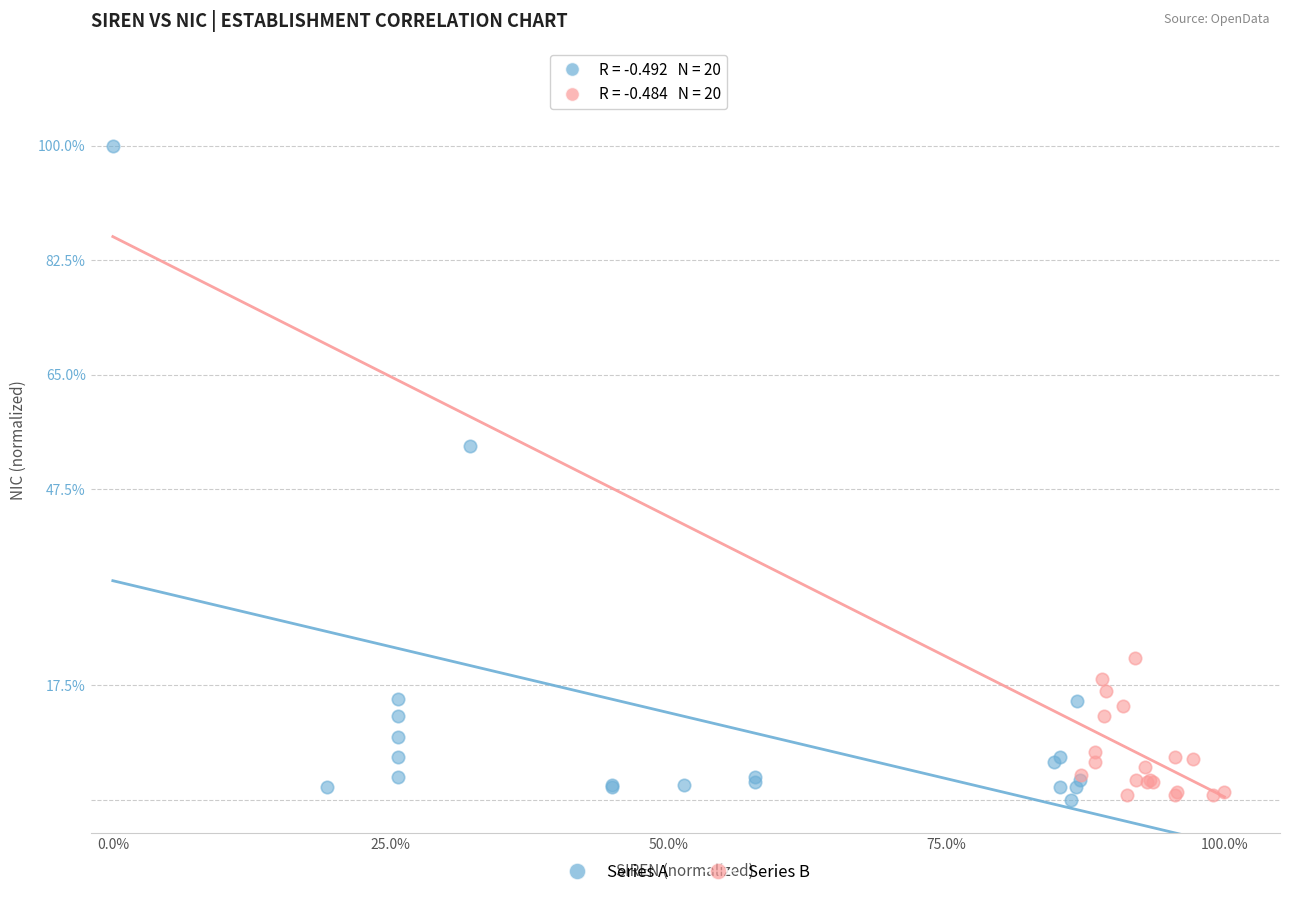

Which series reaches the maximum Y coordinate?

Series A